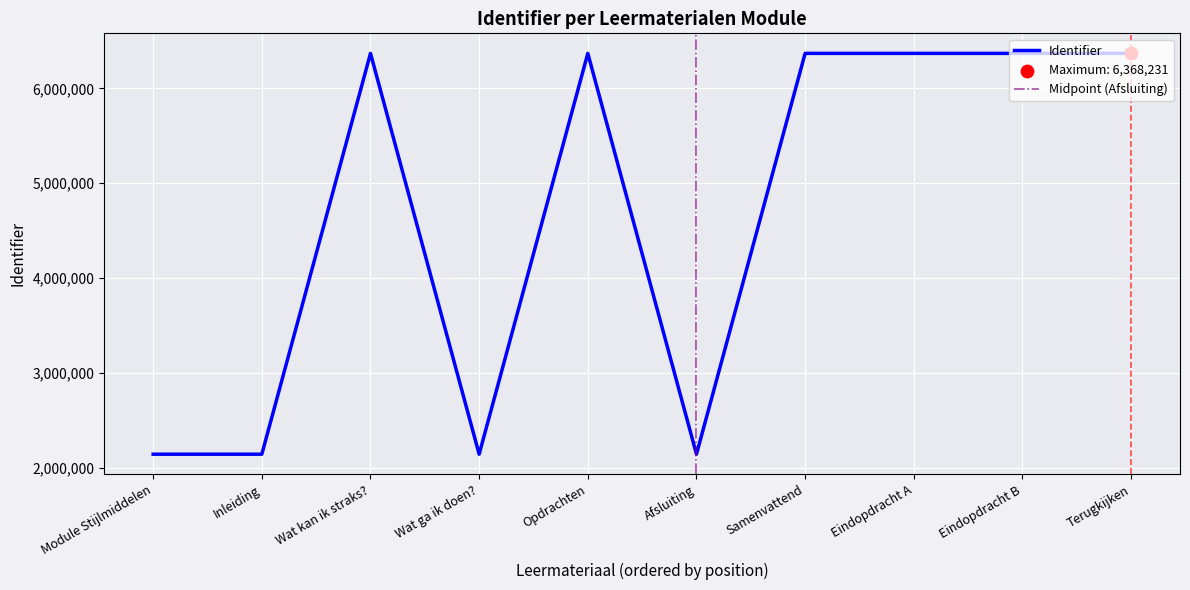

Which has a higher value, Eindopdracht A or Wat kan ik straks??

Eindopdracht A